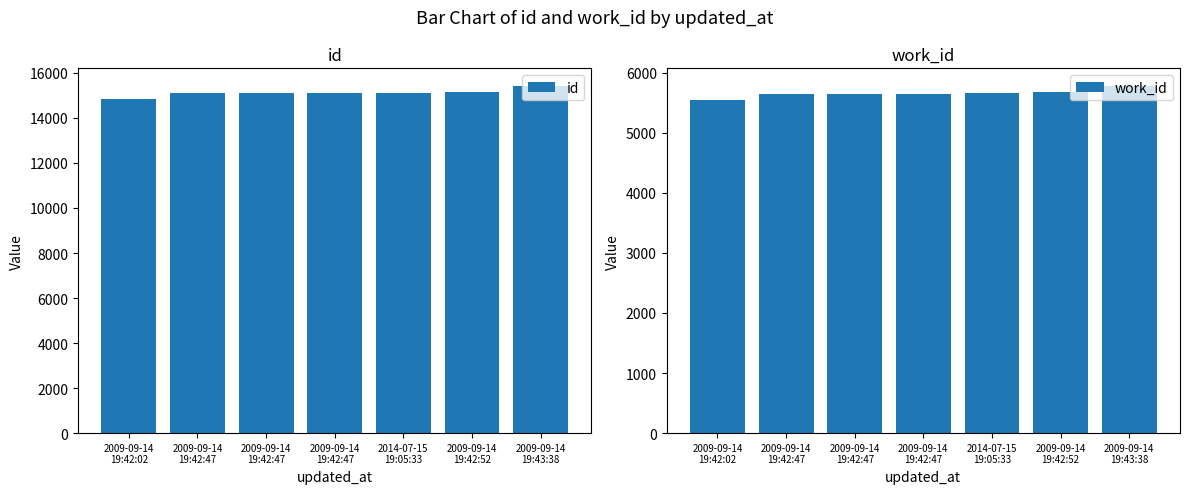

At which label is id closest to 15129?

2009-09-14
19:42:52